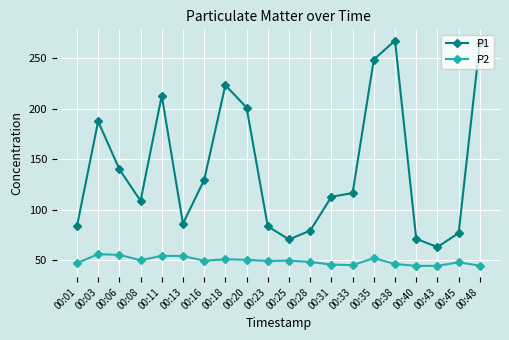

True or false: P1 has more than 0 points higher than both neighbors.

True